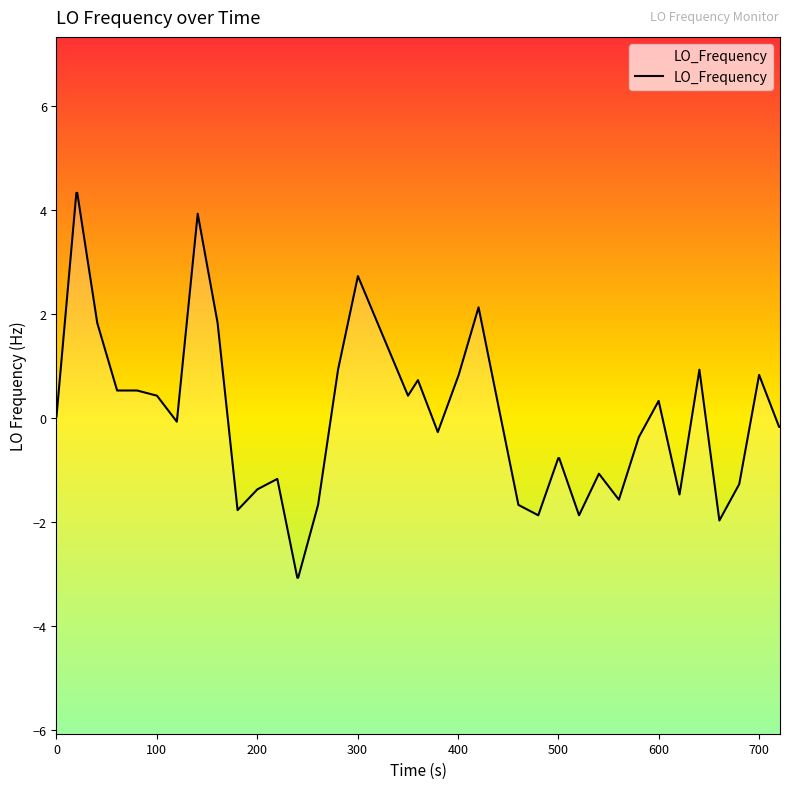

How many data points does each series have?

40